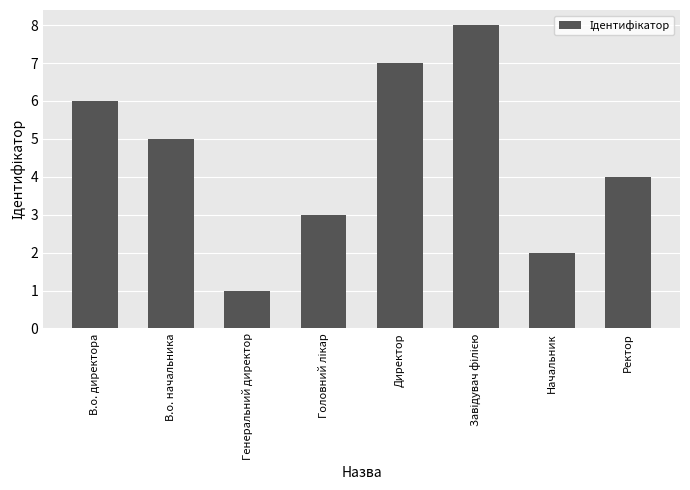

Reading left to right, list all the values displayed in this chart.

6	5	1	3	7	8	2	4